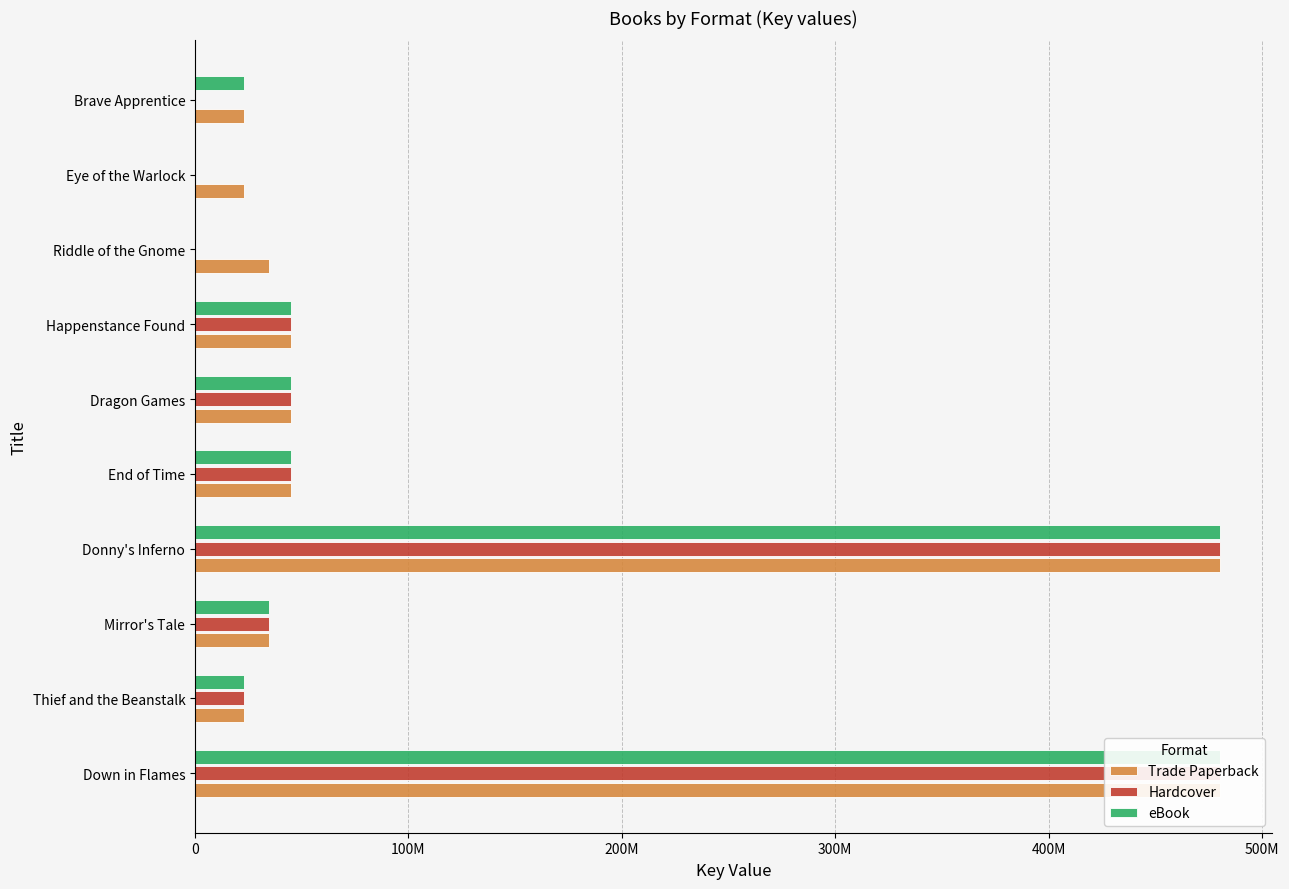

What is the sum of all Trade Paperback values?

1233721480